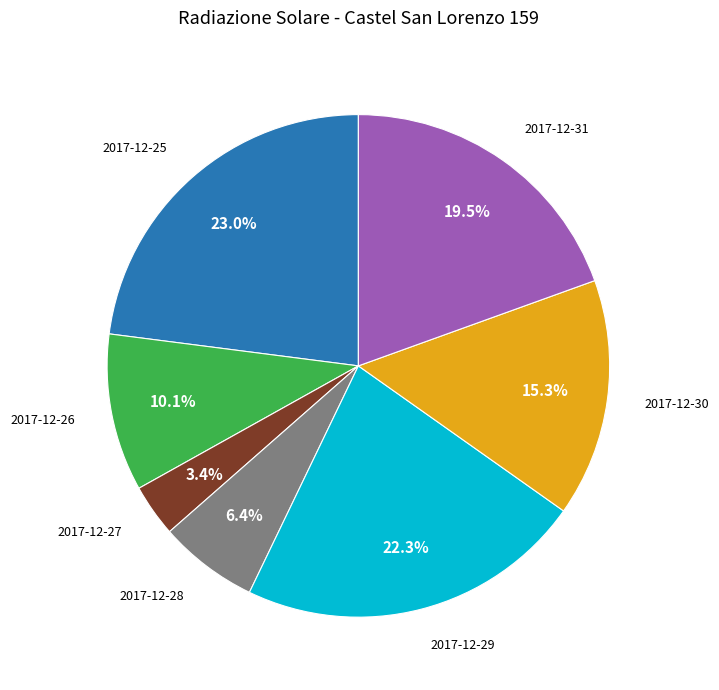

How many segments does this pie chart have?

7